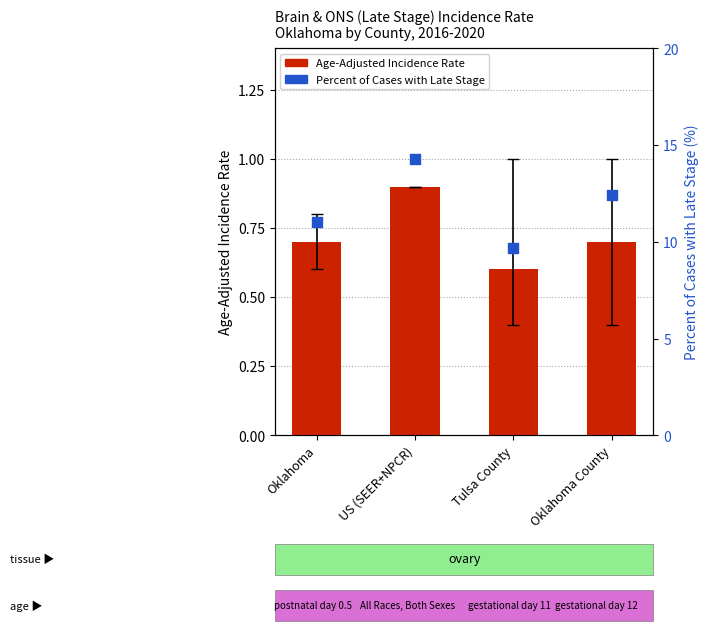

What is the total value across all series at Oklahoma County?

13.1